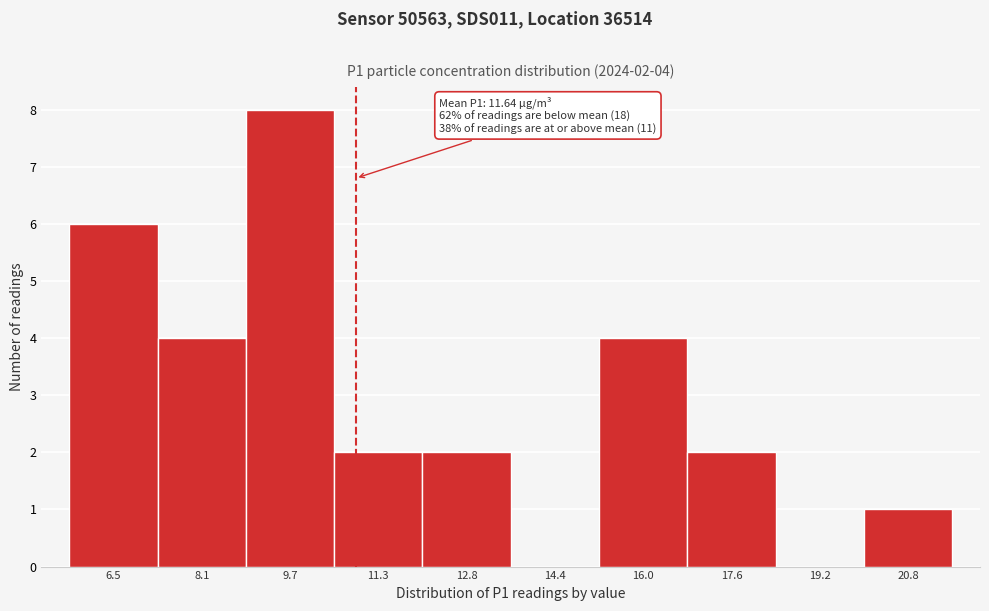

Reading left to right, list all the values displayed in this chart.

6.5=6	8.1=4	9.7=8	11.3=2	12.8=2	14.4=0	16.0=4	17.6=2	19.2=0	20.8=1